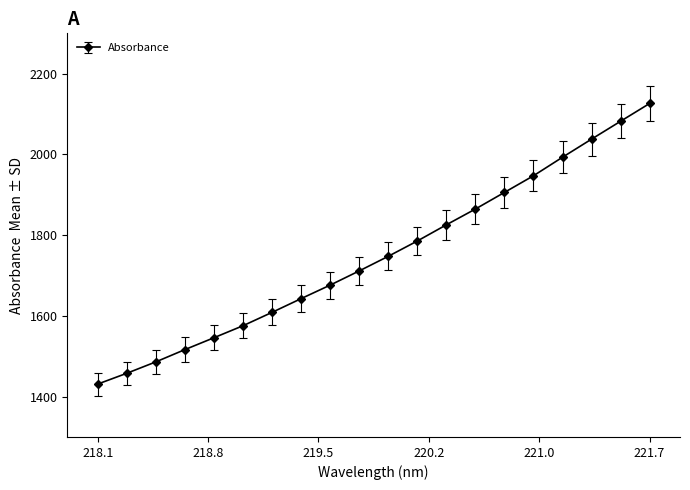

What is the maximum value shown in the chart?

2126.2